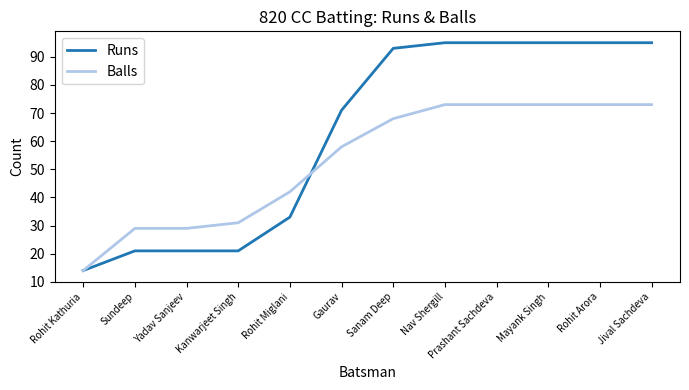

At how many categories does at least one series exceed 87?

6